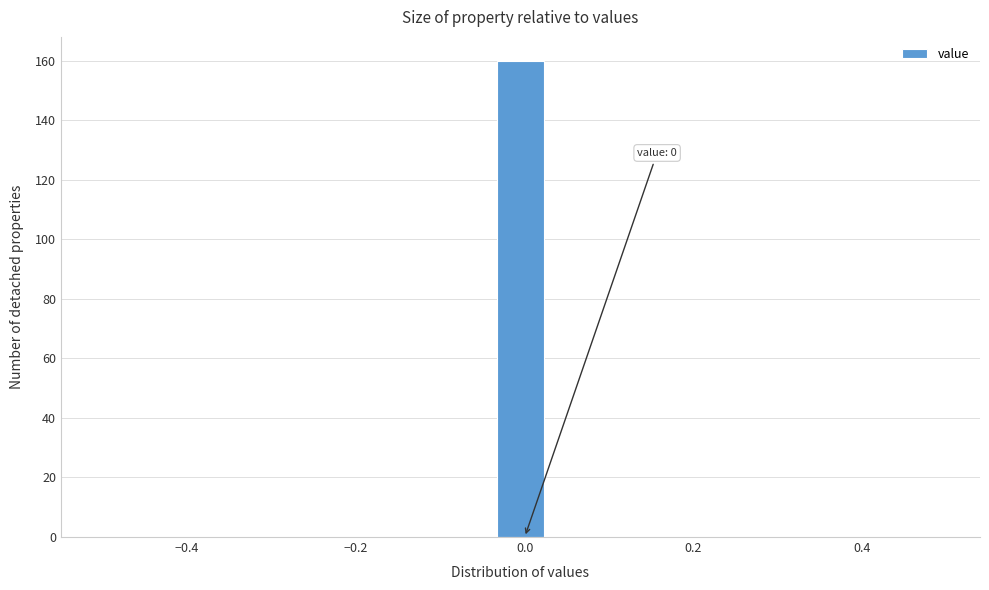

Around what value on the x-axis is the tallest bar? Give the approximate position of its centre, as read against the axis.

0.00